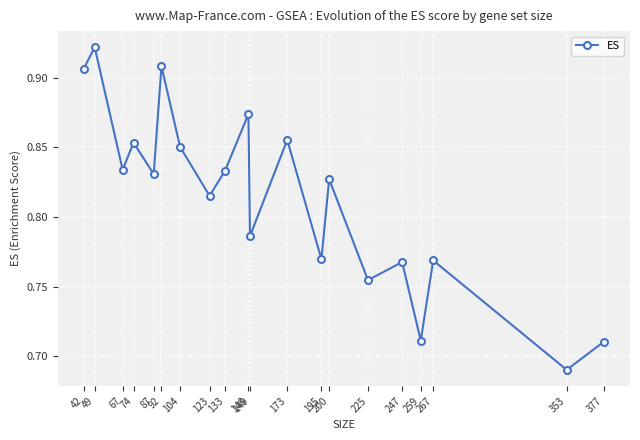

Is it true that the value at 195 is 0.4?

False